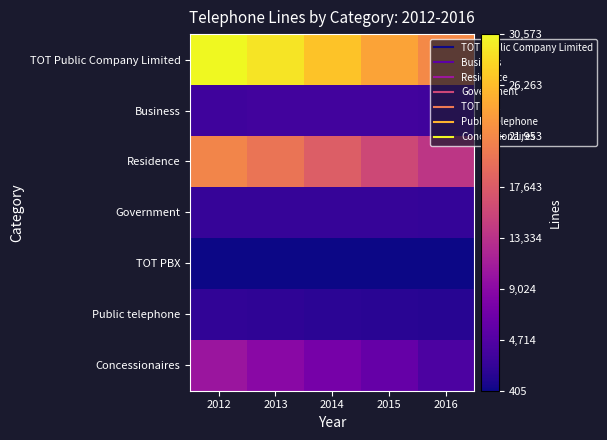

Reading left to right, list all the values displayed in this chart.

TOT Public Company Limited: 2012=30573	2013=29115	2014=26689	2015=24277	2016=22045
Business: 2012=3329	2013=3474	2014=3531	2015=3475	2016=3430
Residence: 2012=21705	2013=20158	2014=17907	2015=15685	2016=13739
Government: 2012=2739	2013=2697	2014=2668	2015=2657	2016=2605
TOT PBX: 2012=405	2013=426	2014=426	2015=426	2016=426
Public telephone: 2012=2395	2013=2192	2014=2018	2015=1896	2016=1712
Concessionaires: 2012=10350	2013=8966	2014=7404	2015=6104	2016=4259